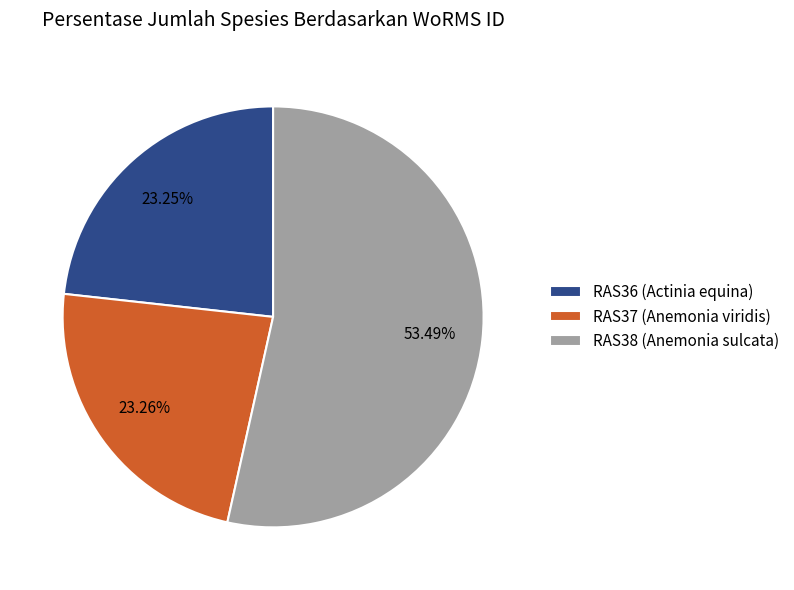

Combined, do RAS36 (Actinia equina) and RAS37 (Anemonia viridis) account for over 50%?

No